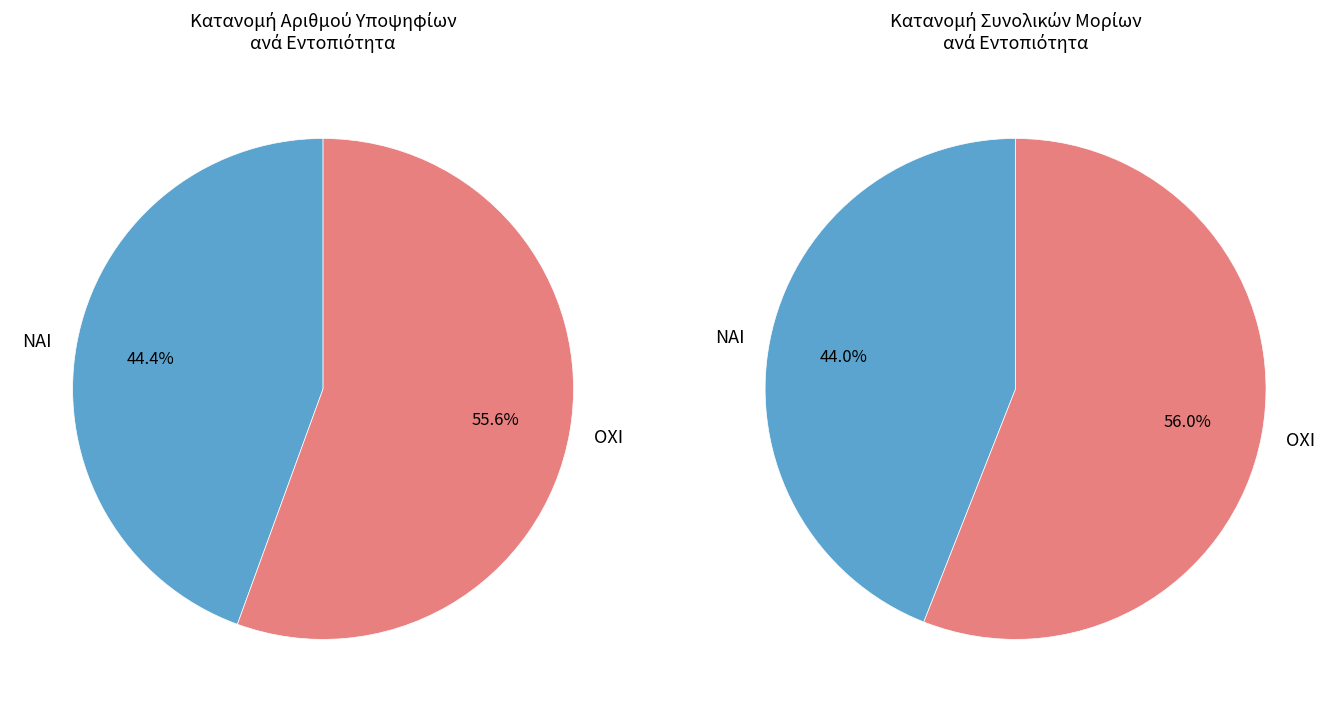

How many slices are in this pie chart?

2